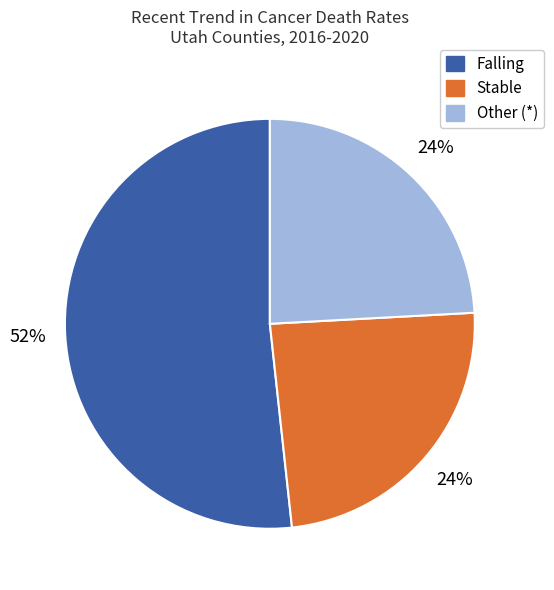

Between Falling and Other (*), which is larger?

Falling